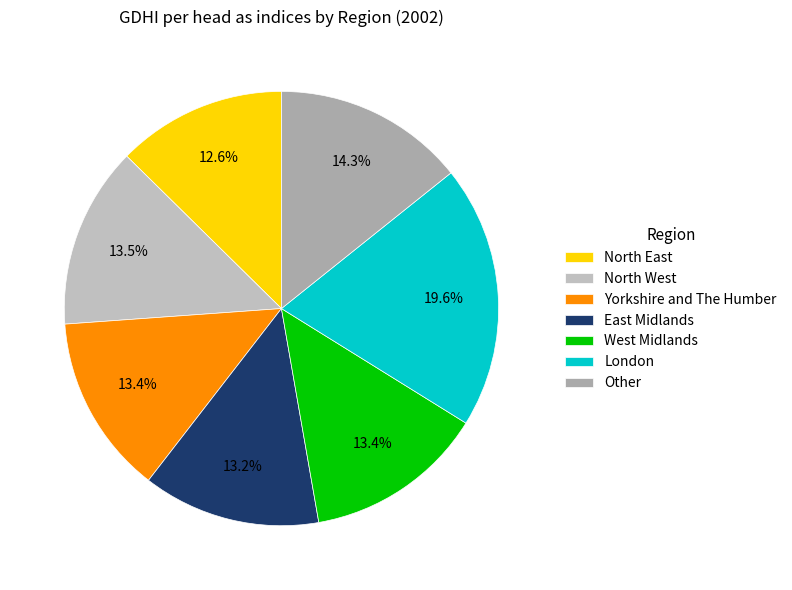

What is the largest slice in the pie chart?

London